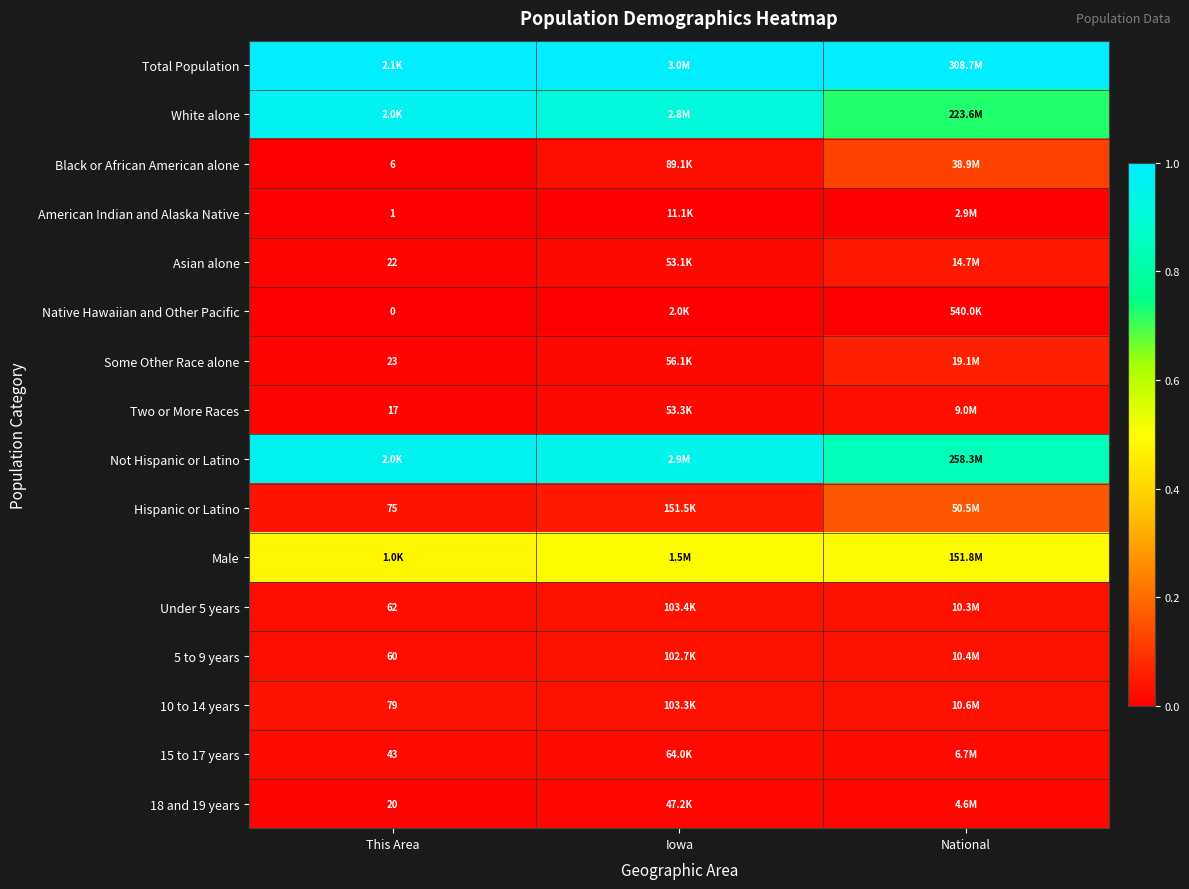

The 15 to 17 years series shows 0.0 at This Area. True or false?

True